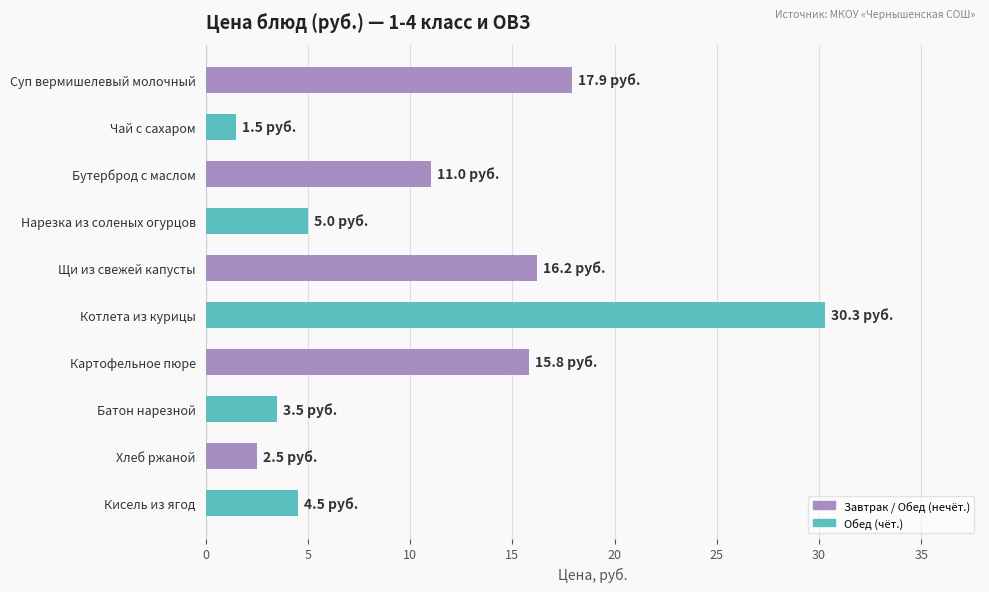

Rank the categories by value from highest to lowest.

Котлета из курицы, Суп вермишелевый молочный, Щи из свежей капусты, Картофельное пюре, Бутерброд с маслом, Нарезка из соленых огурцов, Кисель из ягод, Батон нарезной, Хлеб ржаной, Чай с сахаром